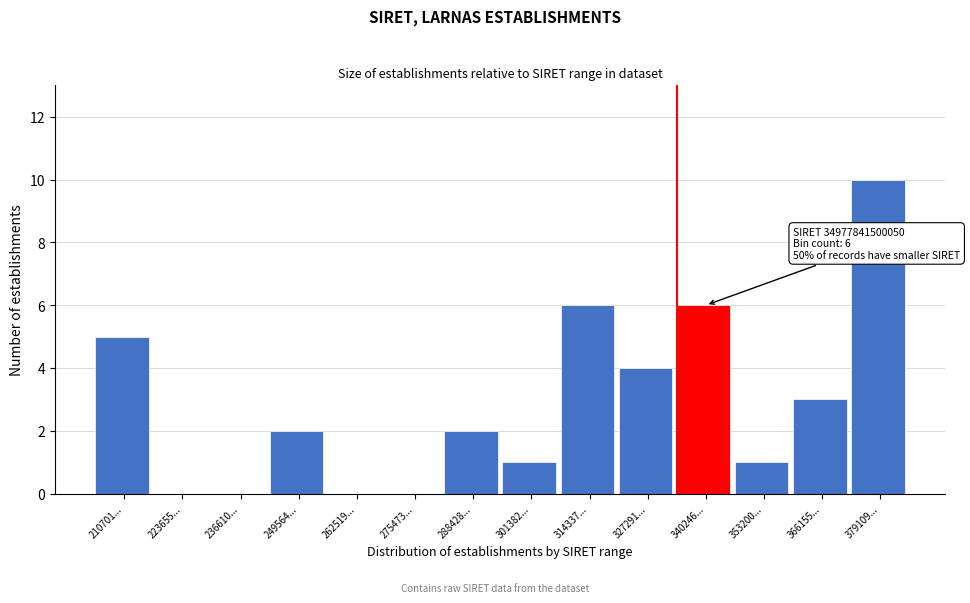

Reading left to right, transcribe all the data shown in this chart.

210701...=5	223655...=0	236610...=0	249564...=2	262519...=0	275473...=0	288428...=2	301382...=1	314337...=6	327291...=4	340246...=6	353200...=1	366155...=3	379109...=10